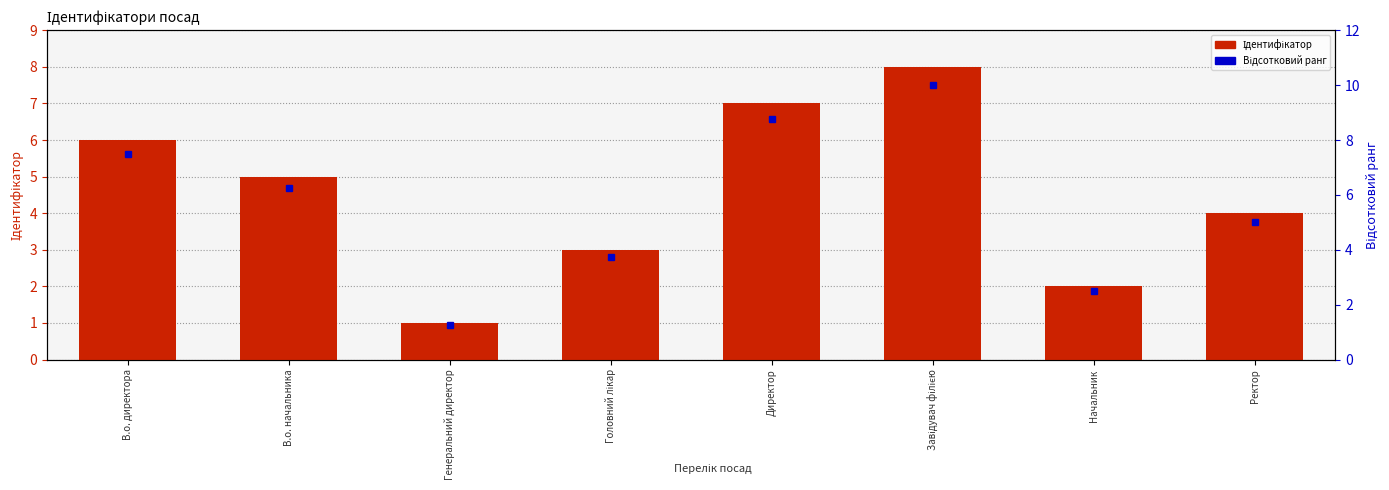

Reading left to right, what are all the values shown in this chart?

Ідентифікатор: 6.0	5.0	1.0	3.0	7.0	8.0	2.0	4.0
Відсотковий ранг: 7.5	6.2	1.2	3.8	8.8	10.0	2.5	5.0